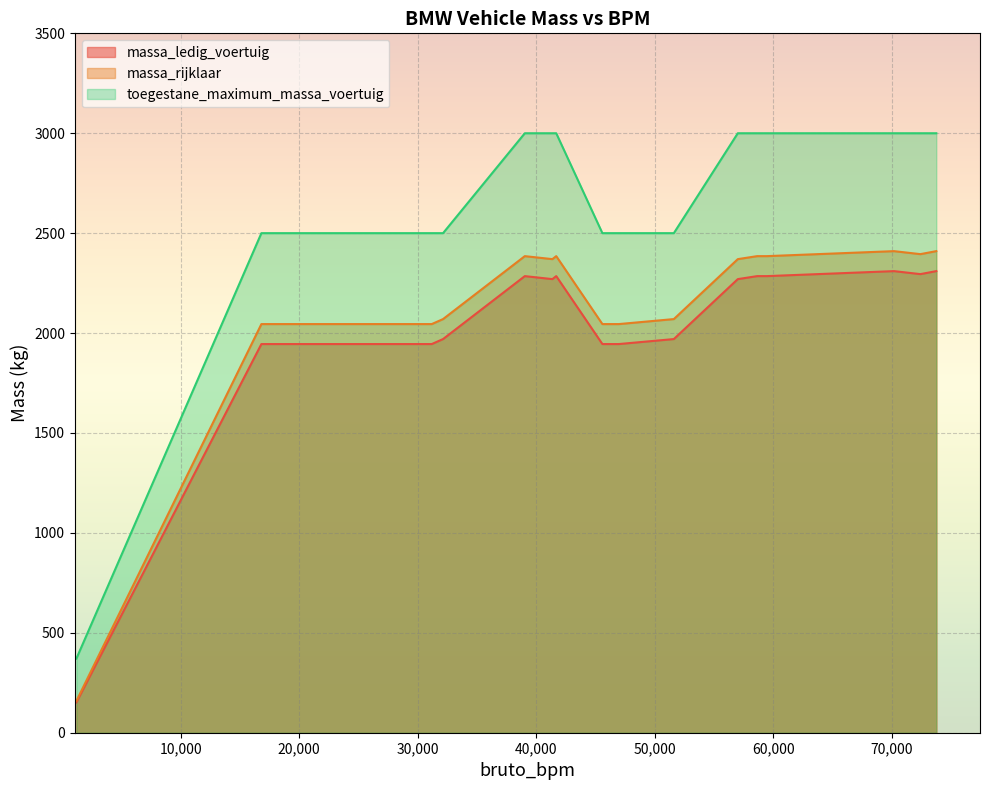

What is the average value of the toegestane_maximum_massa_voertuig series?

2847